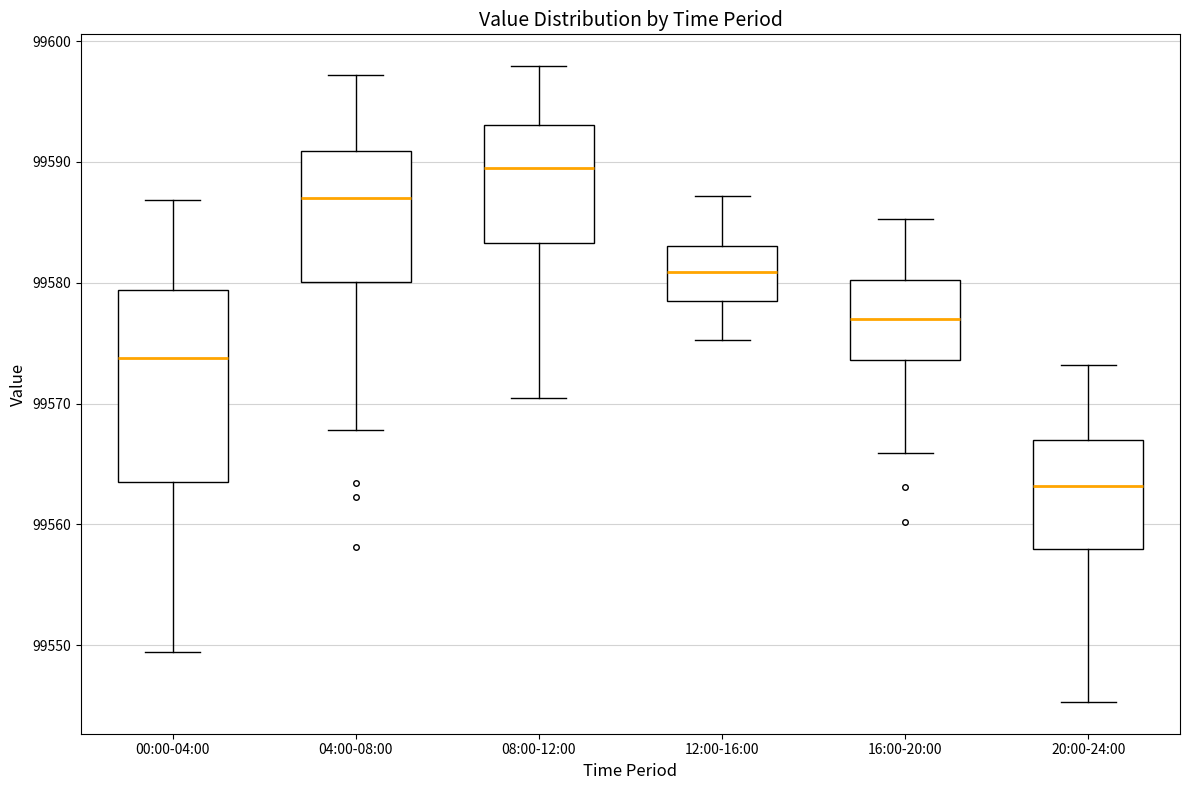

Comparing the boxes themselves (not the whiskers), which one is the tallest?

00:00-04:00